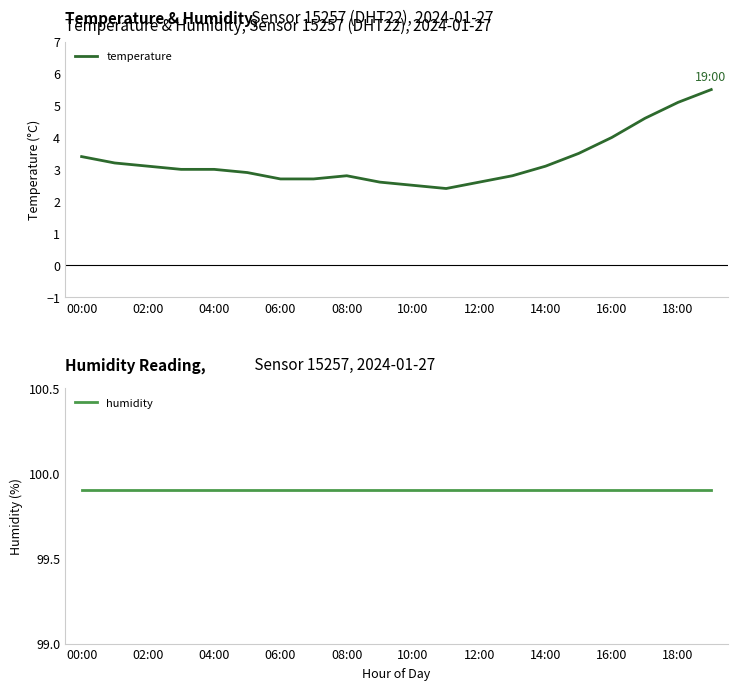

Which label corresponds to the smallest value in the chart?

11